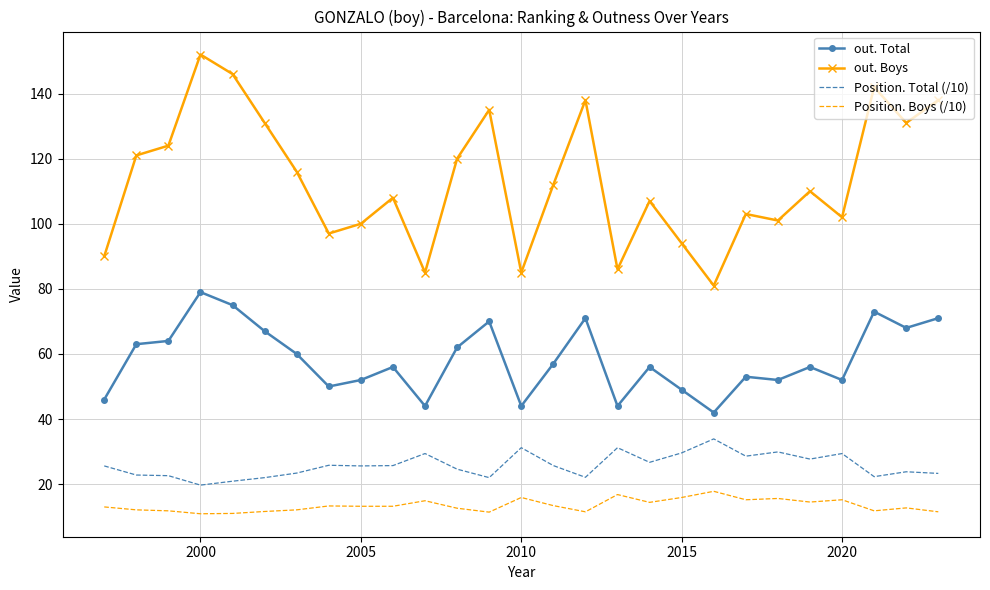

What is the sum of all Position. Total (/10) values?

695.5